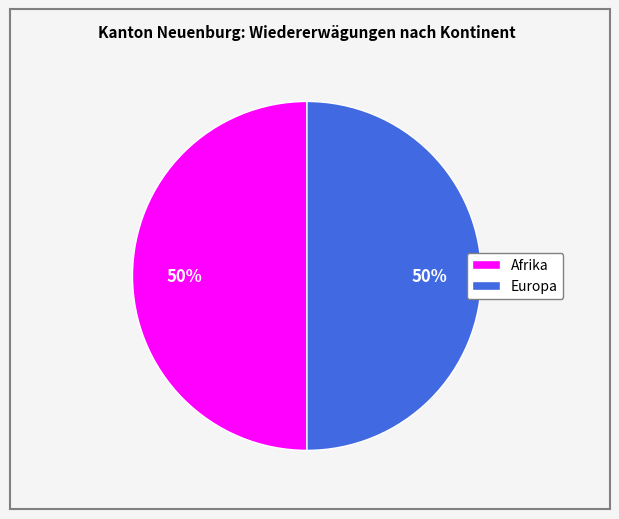

Is it true that Europa is 64% of the pie?

False